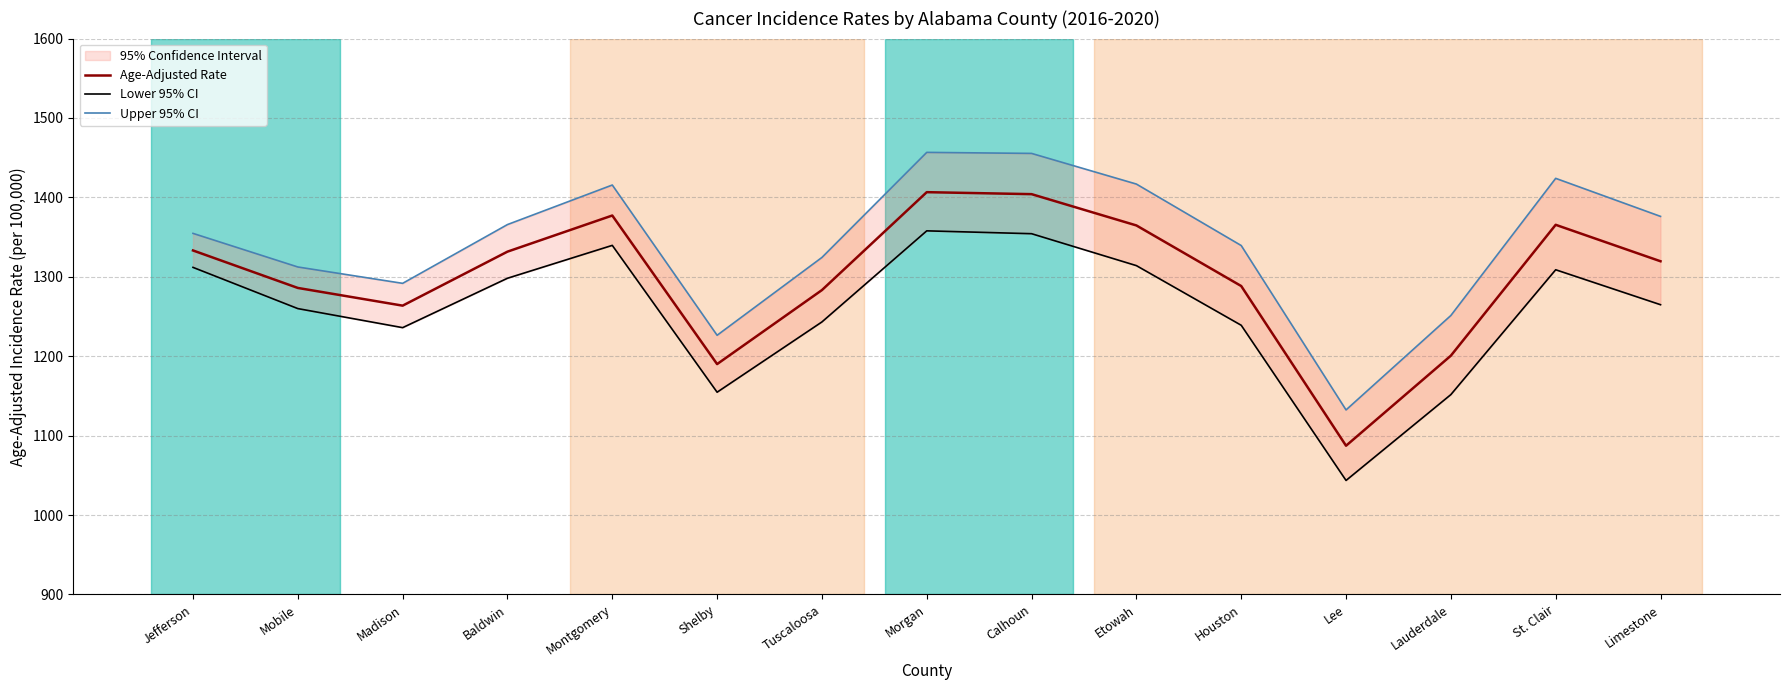

True or false: Upper 95% CI and Lower 95% CI intersect in this chart.

False